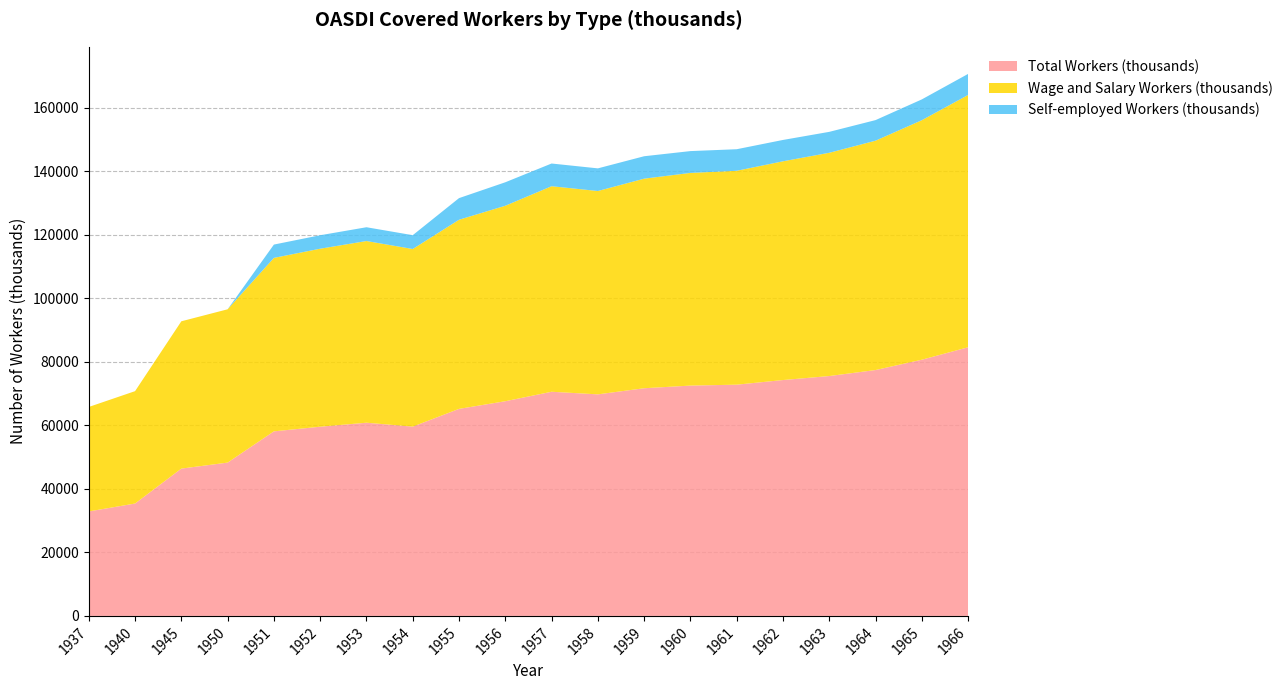

Reading left to right, what are all the values shown in this chart?

Total Workers (thousands): 1937=32900	1940=35390	1945=46390	1950=48280	1951=58120	1952=59580	1953=60840	1954=59610	1955=65200	1956=67610	1957=70590	1958=69770	1959=71700	1960=72530	1961=72820	1962=74280	1963=75540	1964=77430	1965=80680	1966=84600
Wage and Salary Workers (thousands): 1937=32900	1940=35390	1945=46390	1950=48280	1951=54630	1952=56060	1953=57220	1954=55940	1955=59560	1956=61560	1957=64730	1958=64040	1959=66000	1960=66980	1961=67360	1962=68890	1963=70310	1964=72230	1965=75430	1966=79460
Self-employed Workers (thousands): 1937=0	1940=0	1945=0	1950=0	1951=4190	1952=4240	1953=4340	1954=4350	1955=6810	1956=7390	1957=7150	1958=7130	1959=7060	1960=6870	1961=6790	1962=6720	1963=6590	1964=6480	1965=6550	1966=6630